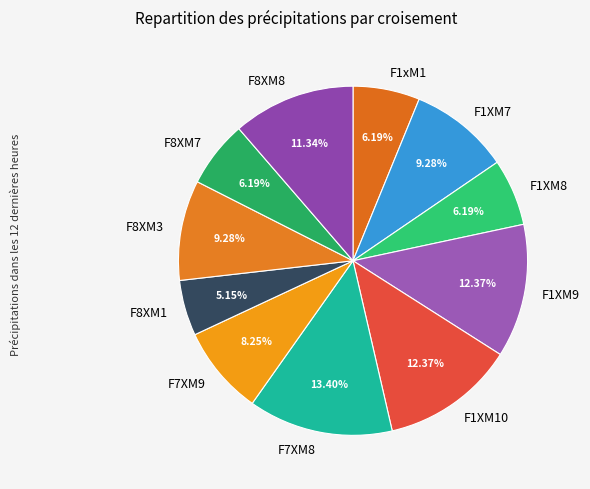

Which slice is the smallest?

F8XM1